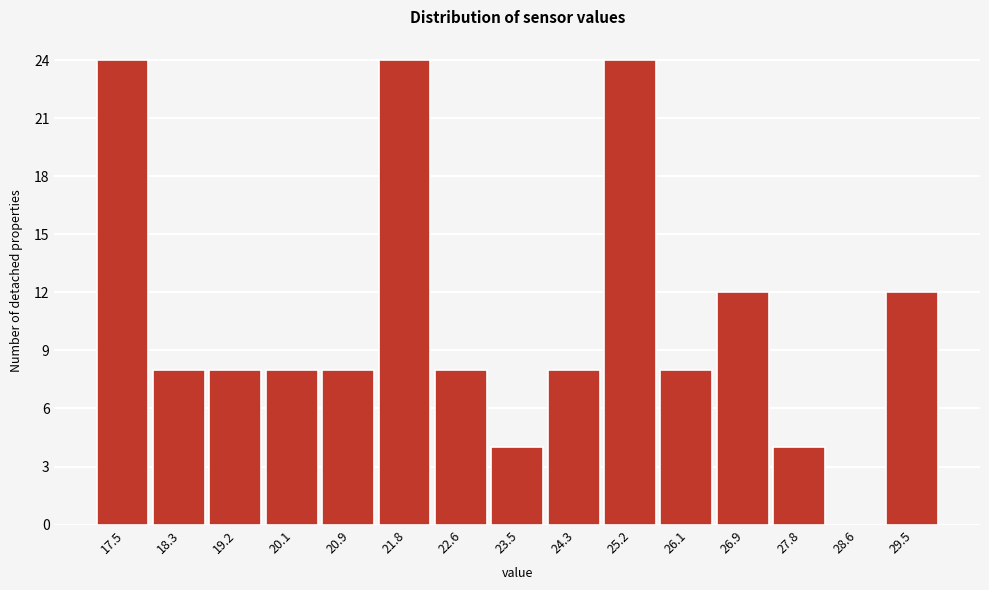

Reading left to right, transcribe all the data shown in this chart.

17.5=24	18.3=8	19.2=8	20.1=8	20.9=8	21.8=24	22.6=8	23.5=4	24.3=8	25.2=24	26.1=8	26.9=12	27.8=4	28.6=0	29.5=12